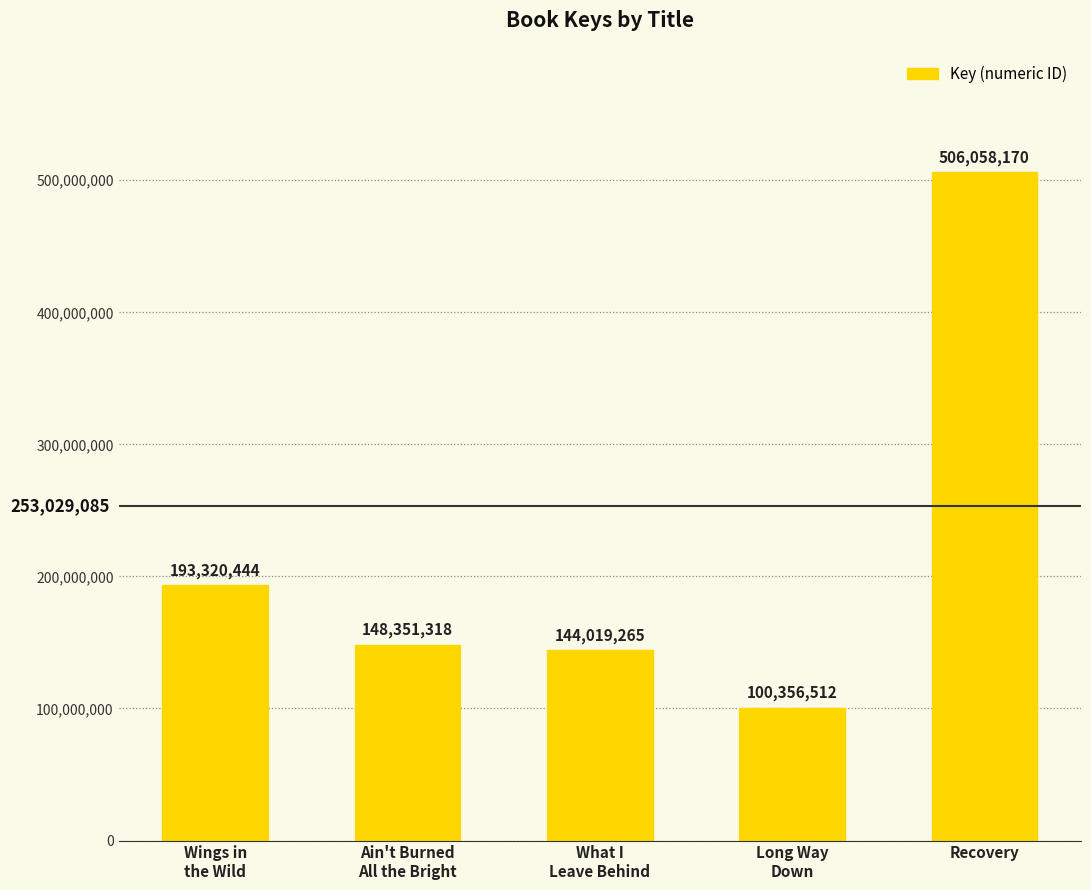

Reading right to left, transcribe all the data shown in this chart.

506058170	100356512	144019265	148351318	193320444